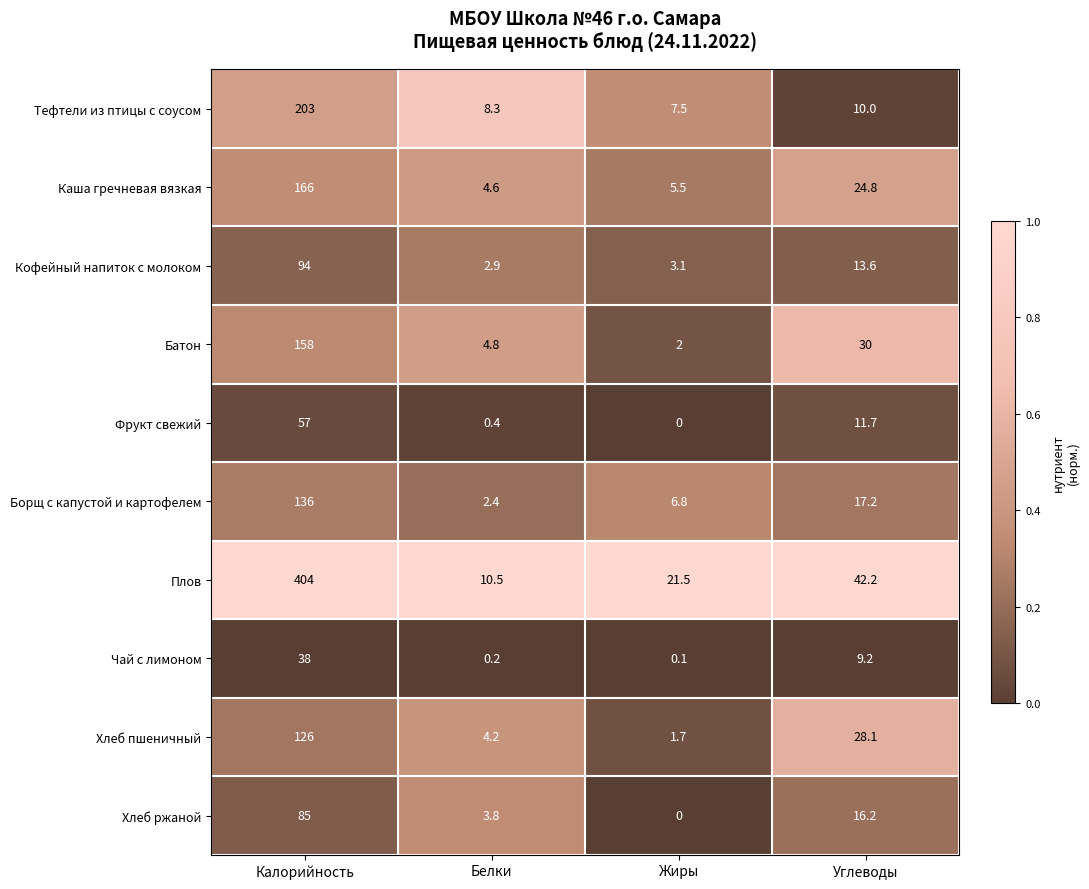

Rank the series at Углеводы from highest to lowest value.

Плов, Батон, Хлеб пшеничный, Каша гречневая вязкая, Борщ с капустой и картофелем, Хлеб ржаной, Кофейный напиток с молоком, Фрукт свежий, Тефтели из птицы с соусом, Чай с лимоном